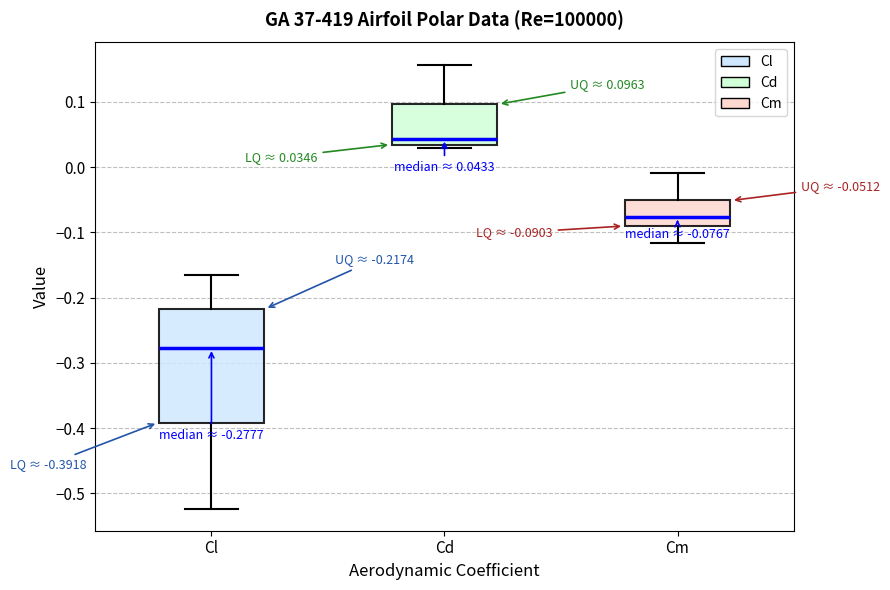

Which box has the lowest median line?

Cl